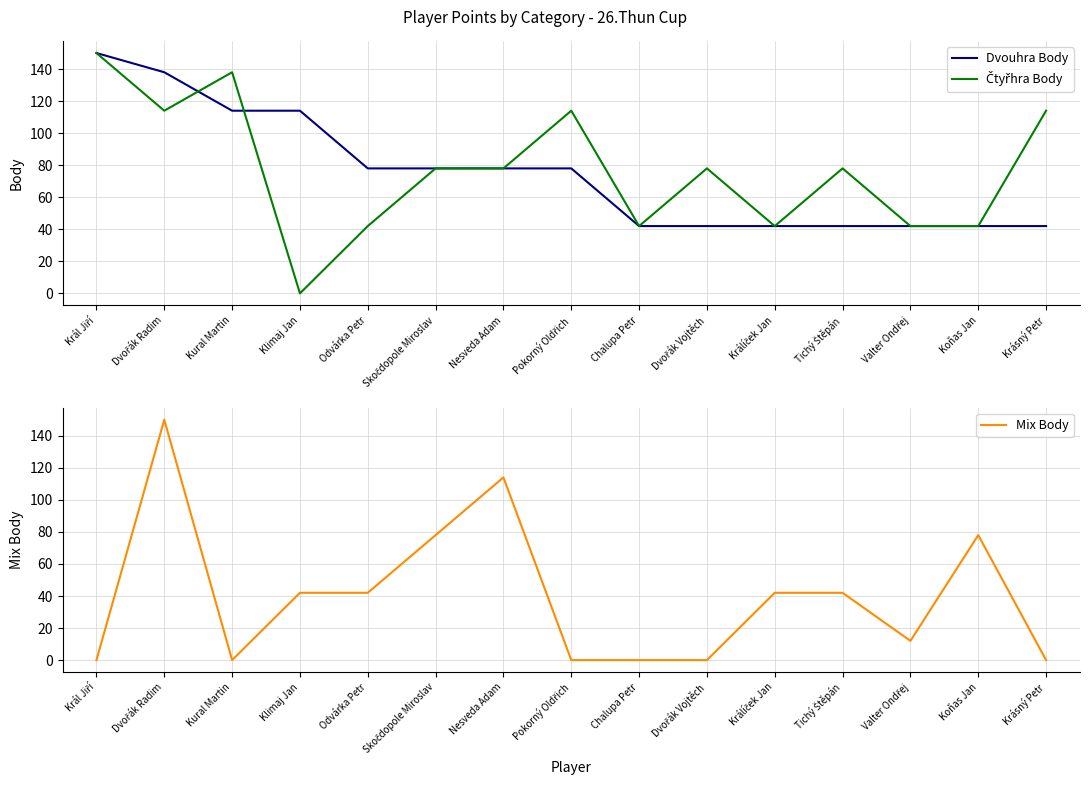

List the labels in order of Čtyřhra Body value, largest first.

Král Jiří, Kural Martin, Dvořák Radim, Pokorný Oldřich, Krásný Petr, Skočdopole Miroslav, Nesveda Adam, Dvořák Vojtěch, Tichý Štěpán, Odvárka Petr, Chalupa Petr, Králíček Jan, Valter Ondřej, Koňas Jan, Klimaj Jan